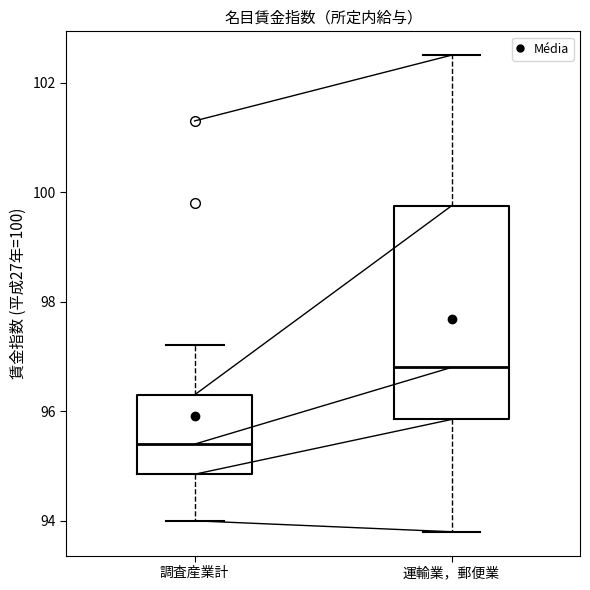

Which box has the highest median line?

運輸業，郵便業